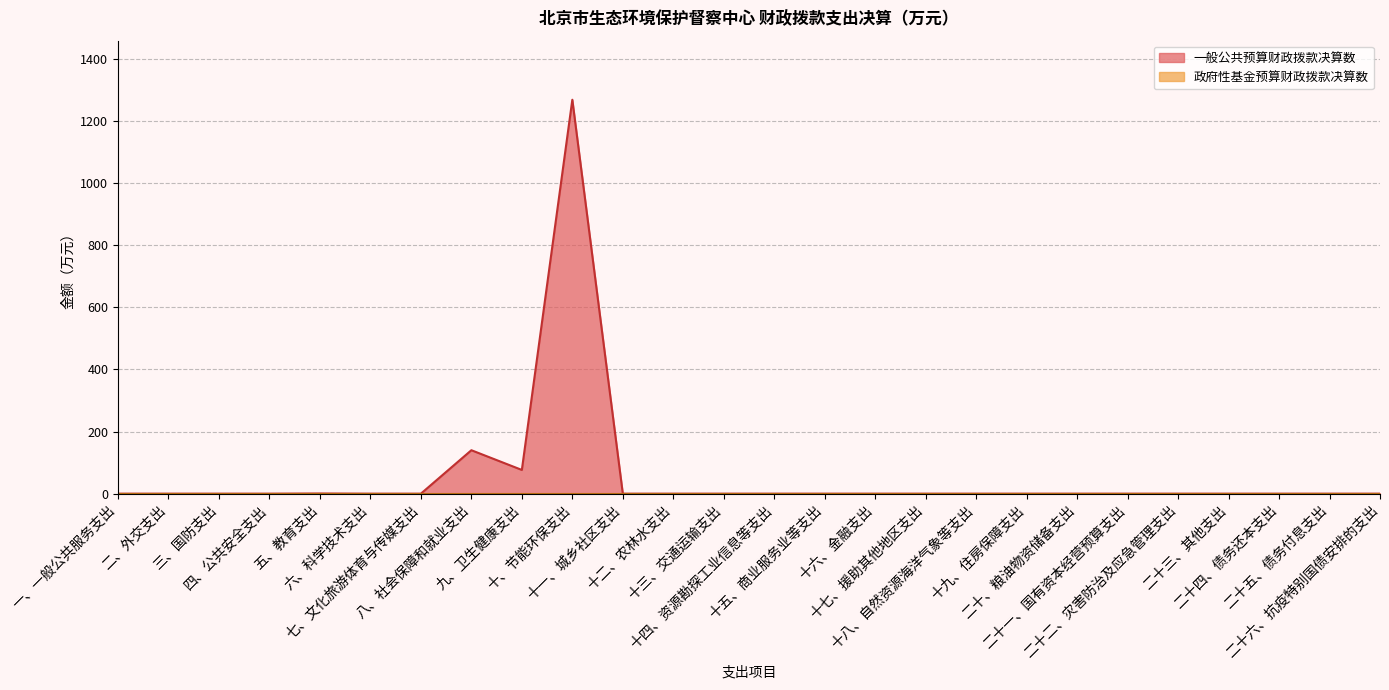

The value at 十二、农林水支出 is -449.3. True or false?

False